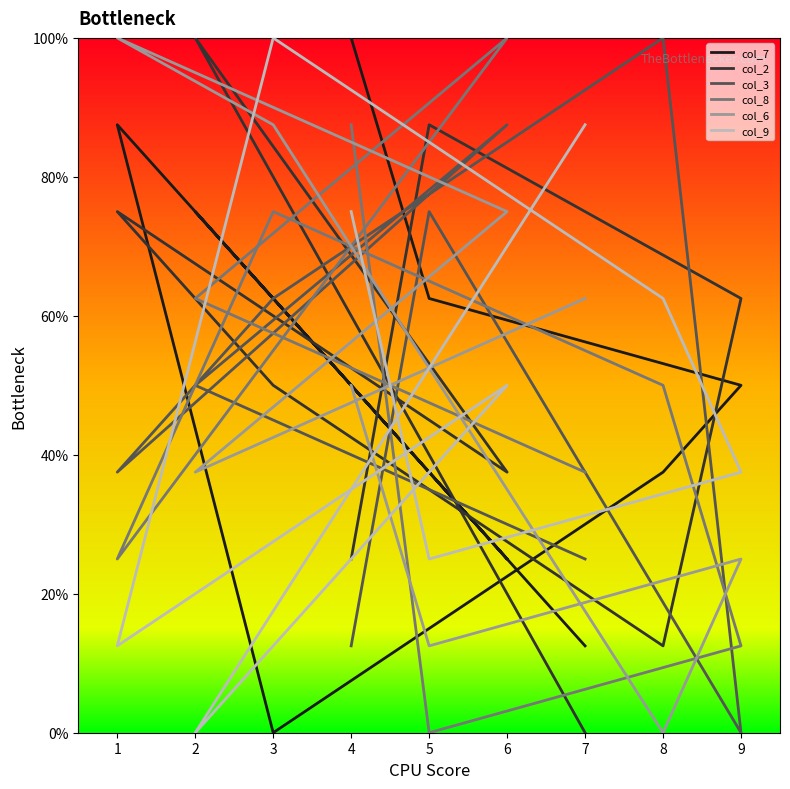

Count the number of data series in this chart.

6